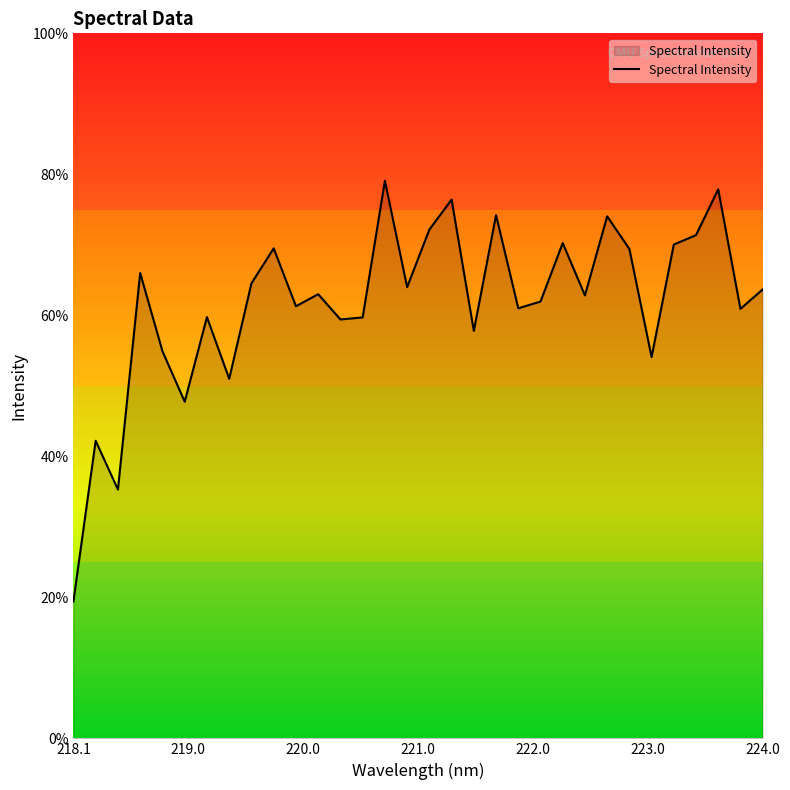

Is this an area chart (filled region under the line)?

Yes